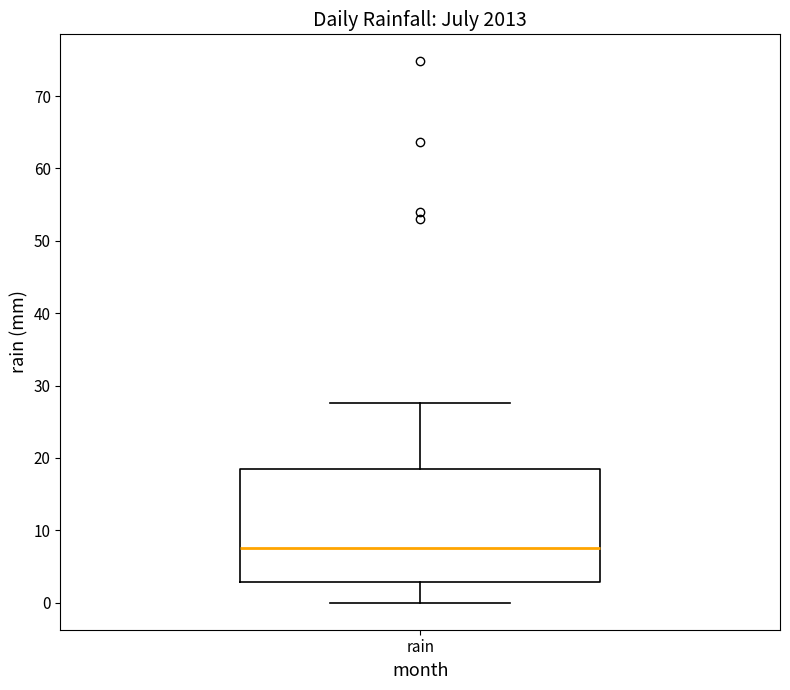

Read this box plot against the y-axis: the position of the median line, the range covered by the box, and the ends of both whiskers. The values are not printed on the chart, so give them approximately, as read against the axis.

median 8, box 3 to 19, whiskers 0 to 28